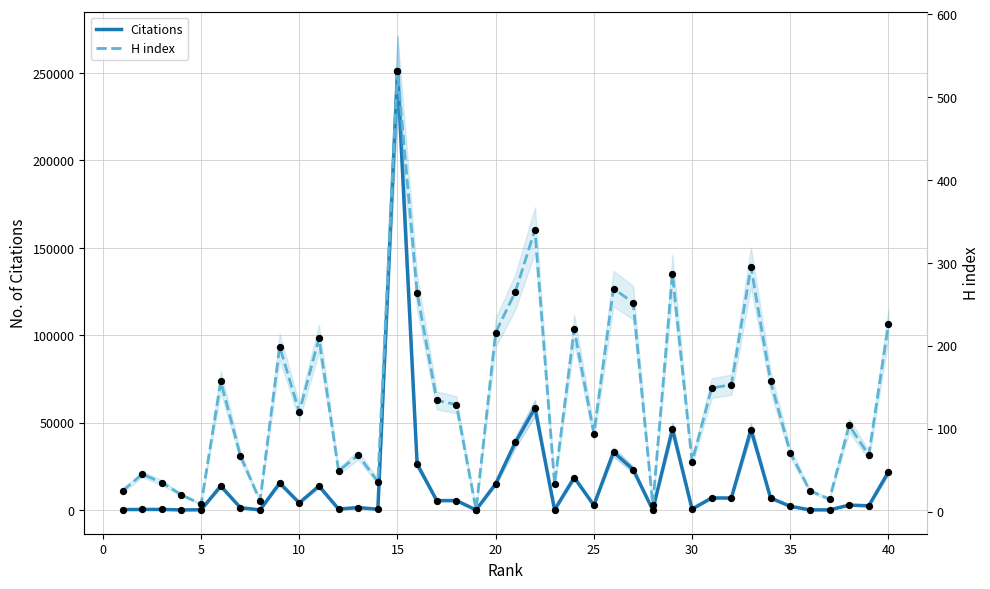

At how many categories does at least one series exceed 242544?

1